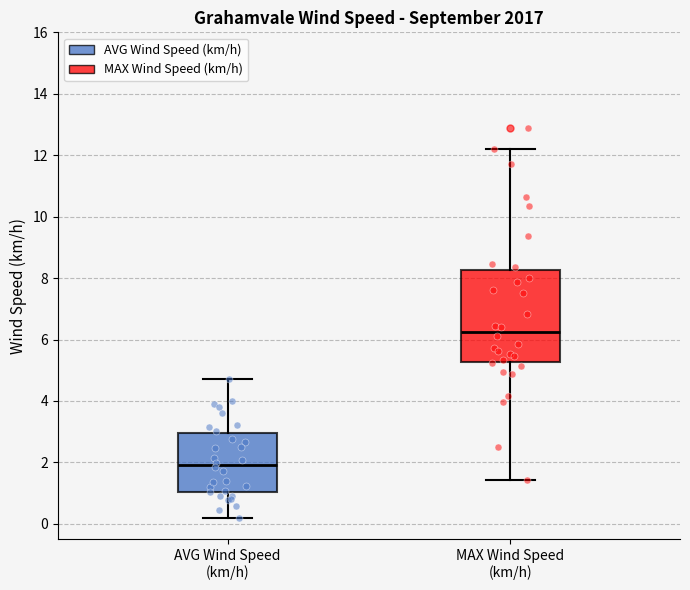

Which box has the lowest median line?

AVG Wind Speed (km/h)